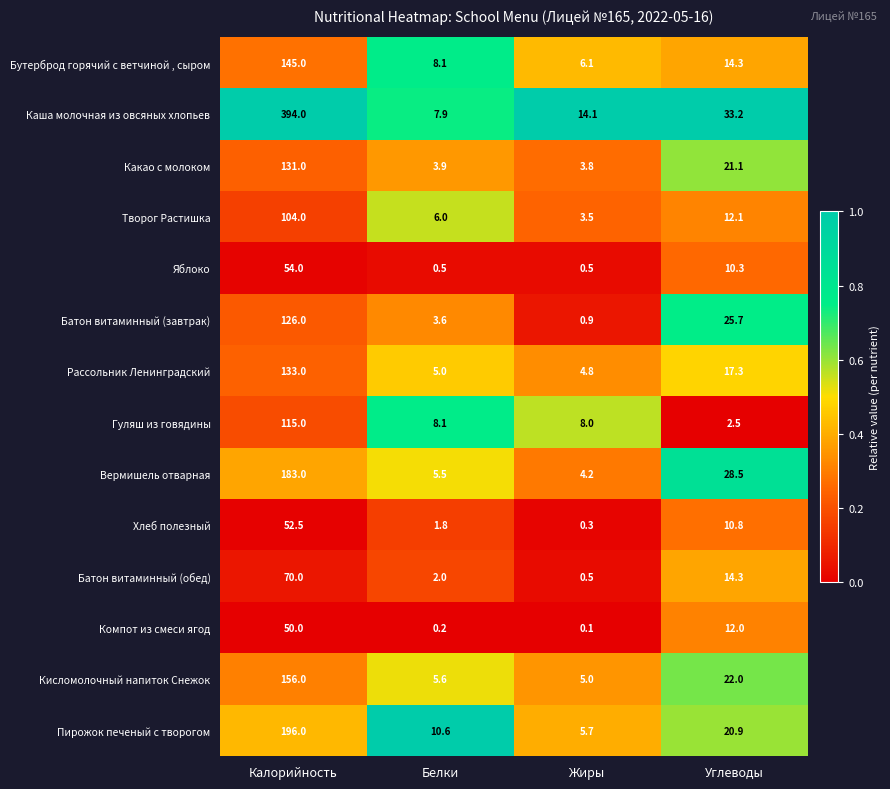

What is the spread (max minus min) of values at Белки?

10.4